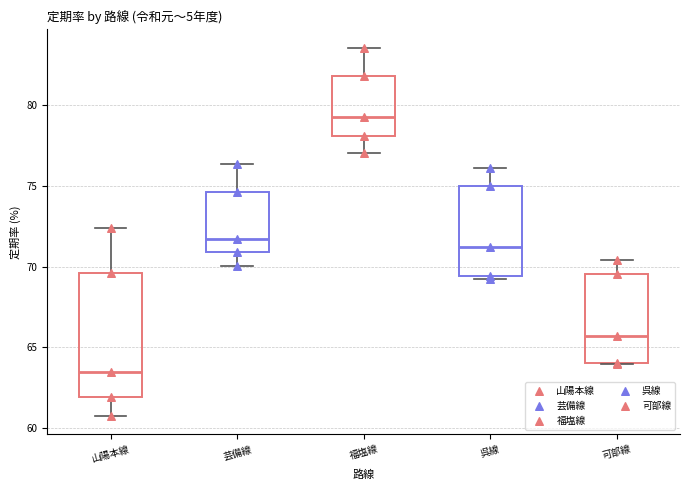

Reading left to right, transcribe this box plot: for each box, give where its median line is, the range the box spans, and where its two whiskers end, as read against the y-axis. The values are not printed on the chart, so give them approximately, as read against the axis.

山陽本線: median 63.5, box 62.0 to 69.5, whiskers 61.0 to 72.5
芸備線: median 71.5, box 71.0 to 74.5, whiskers 70.0 to 76.5
福塩線: median 79.5, box 78.0 to 82.0, whiskers 77.0 to 83.5
呉線: median 71.0, box 69.5 to 75.0, whiskers 69.5 (just below the box's lower edge) to 76.0
可部線: median 65.5, box 64.0 to 69.5, whiskers 64.0 to 70.5